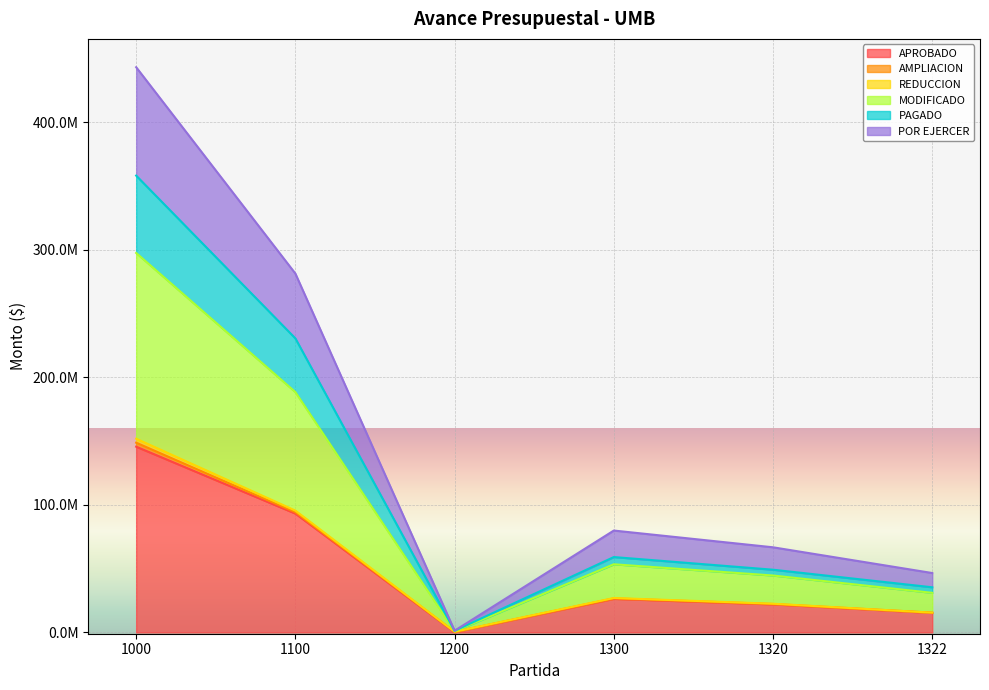

What is the greatest value displayed?

443163052.5